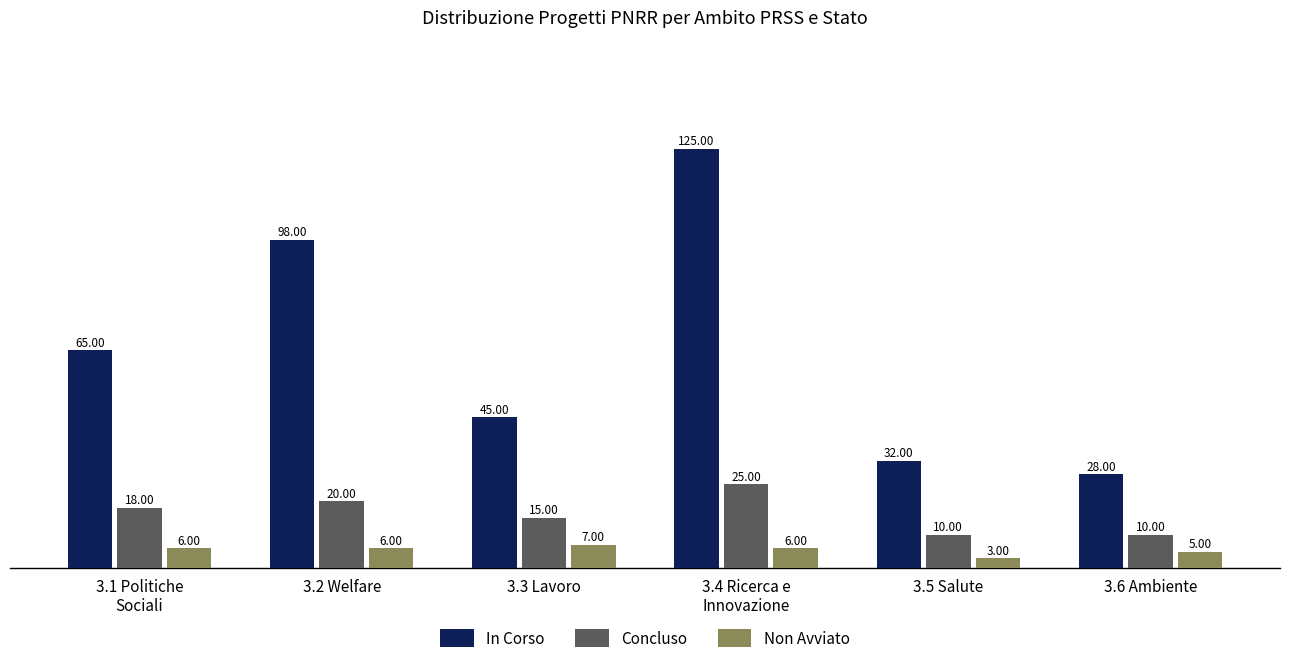

What position from the right is 3.3 Lavoro?

4